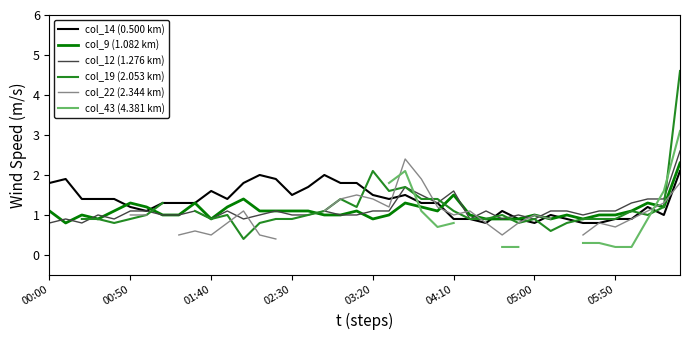

What is the lowest value of the col_14 (0.500 km) series?

0.8